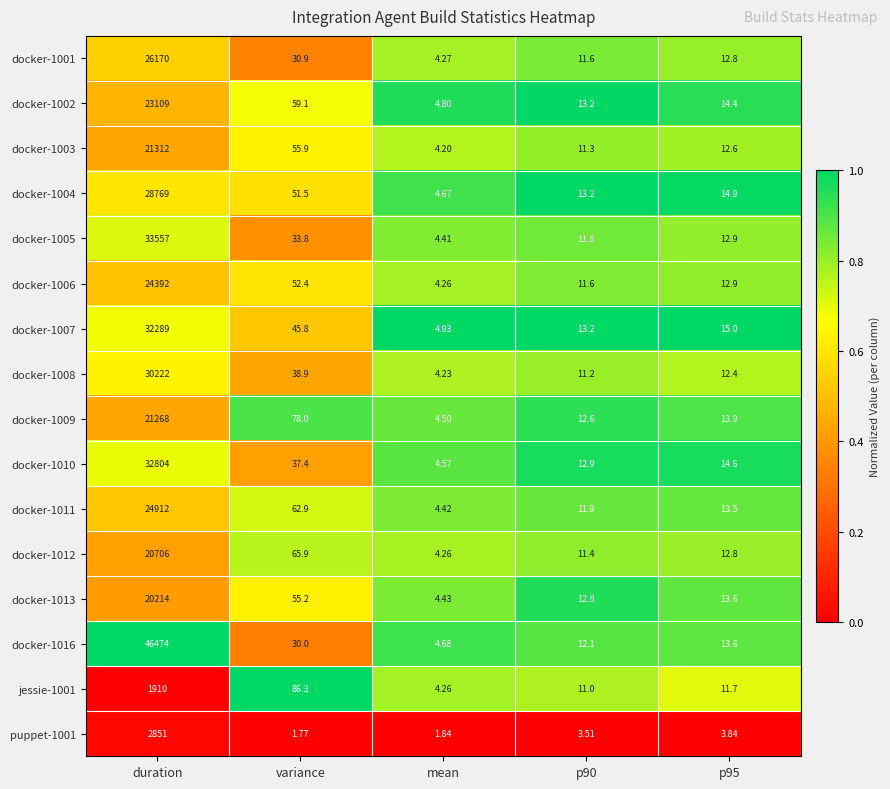

At which label does docker-1012 first exceed 12?

duration